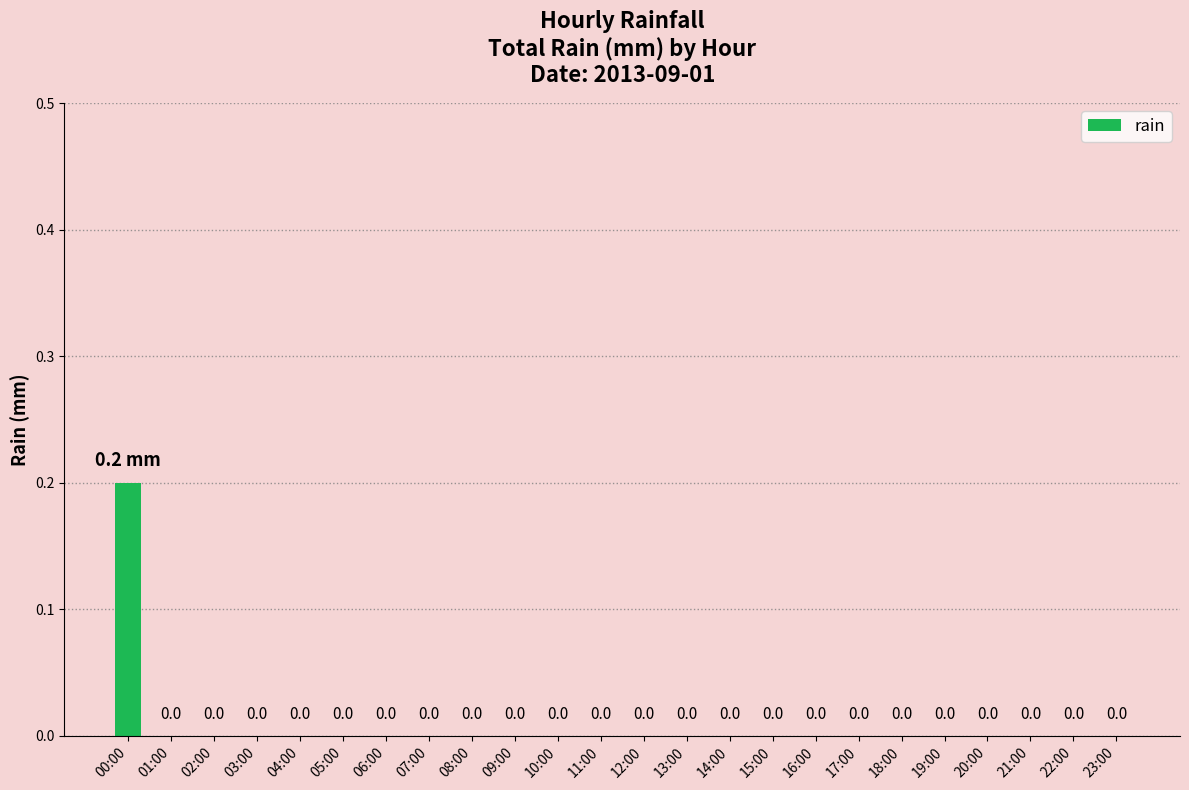

The value at 21:00 is 0.0. True or false?

True